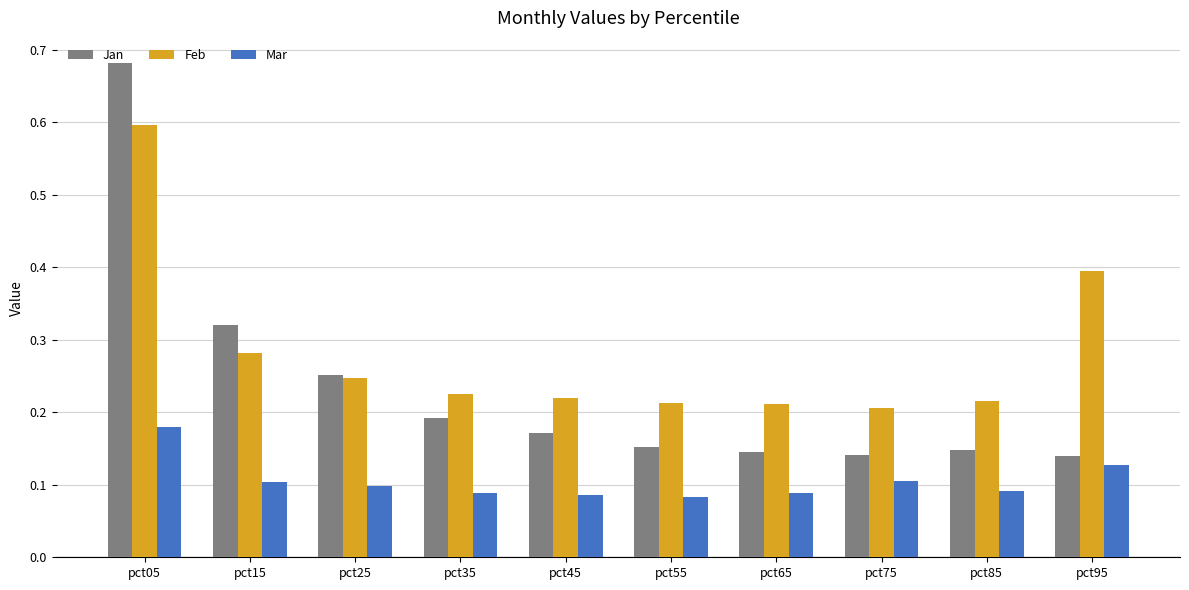

Count the Mar values in the range 0 to 1.

10